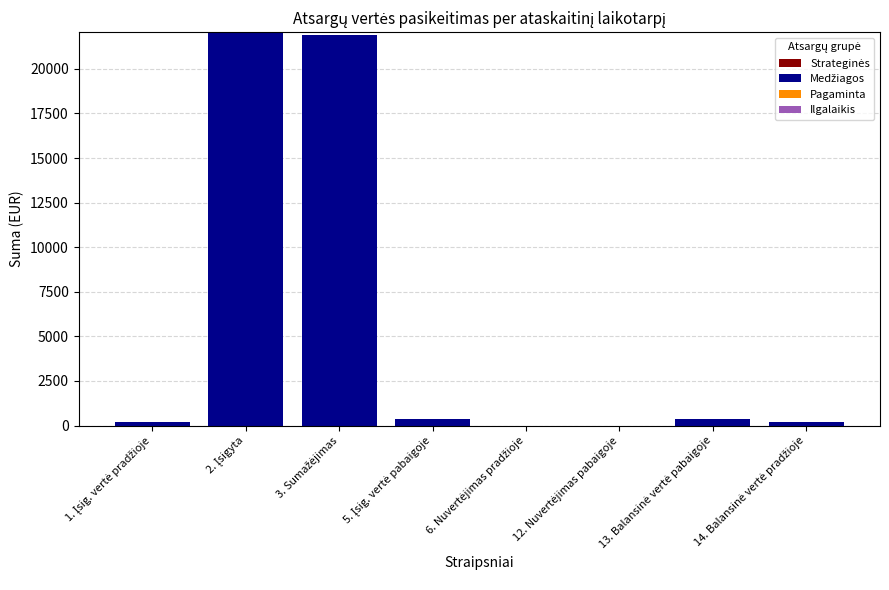

What is the sum of all values?

45101.7